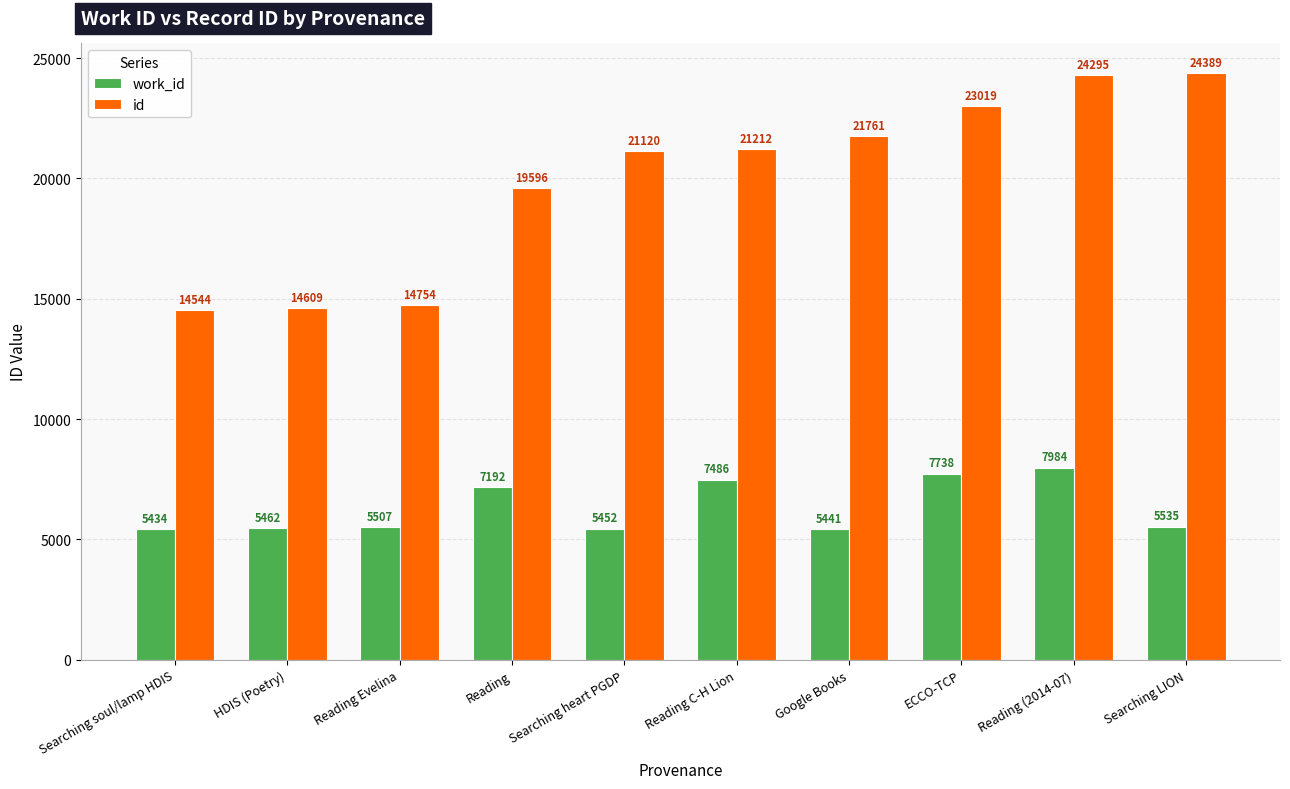

Between HDIS (Poetry) and Searching heart PGDP, which series saw the biggest shift?

id